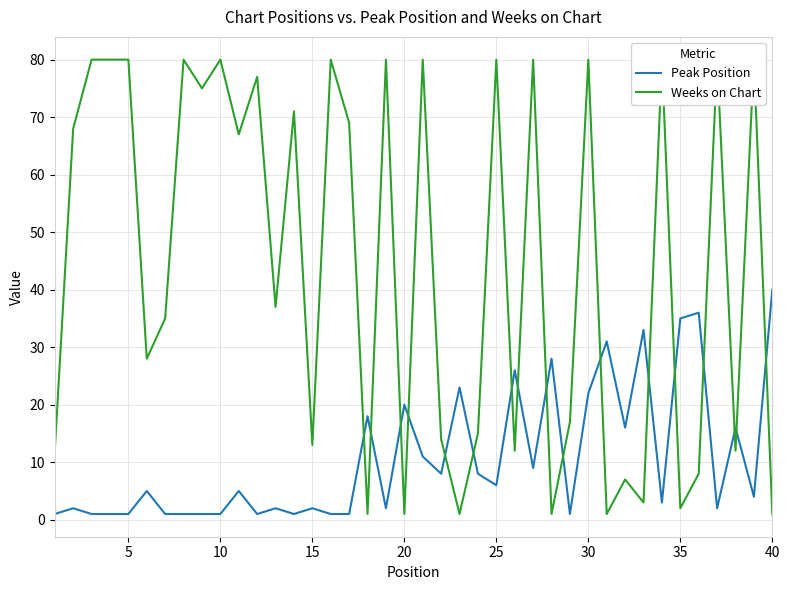

At which label does Peak Position reach its peak?

40